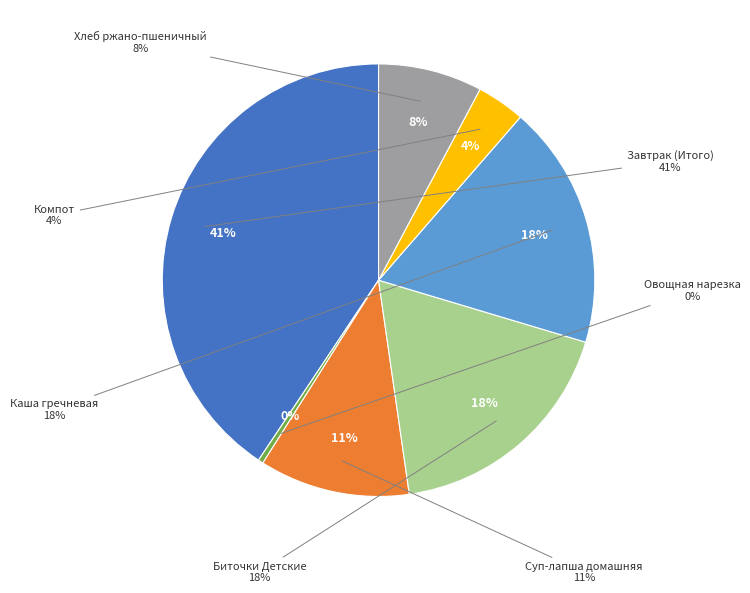

To the nearest percent, what is the difference between the Каша гречневая and Хлеб ржано-пшеничный slice percentages?

10%